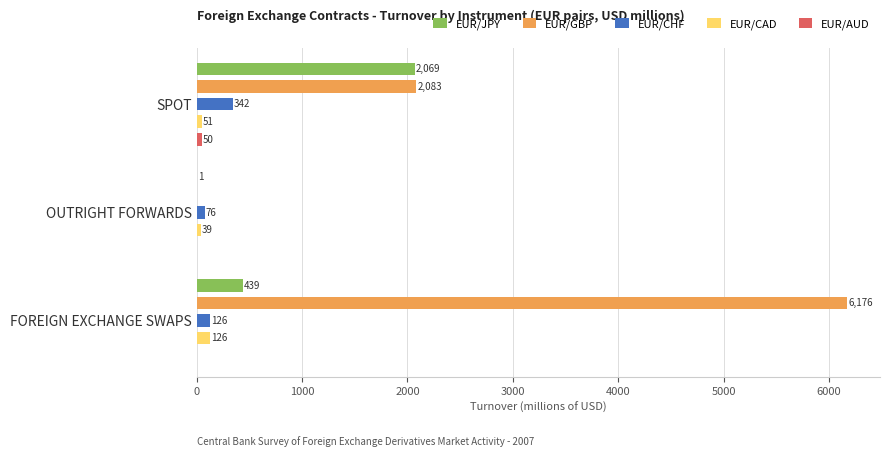

What is the value of the EUR/CHF bar at the 2nd from the left?

76.2